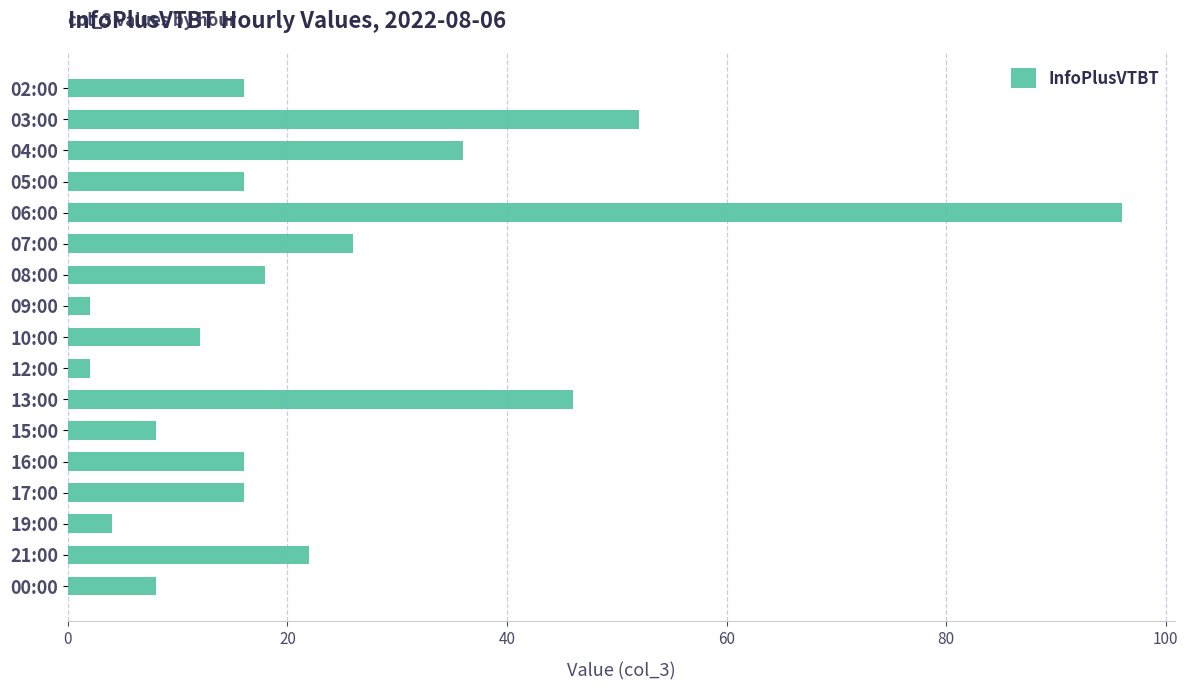

True or false: the data shows 5 at 17:00.

False